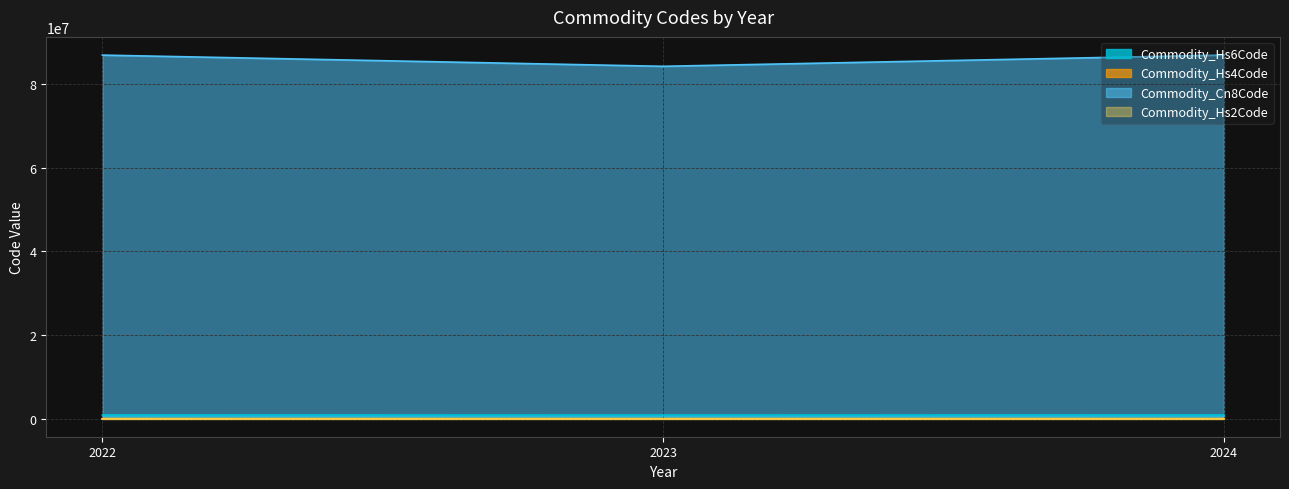

Does the chart display data point markers on the line(s)?

No